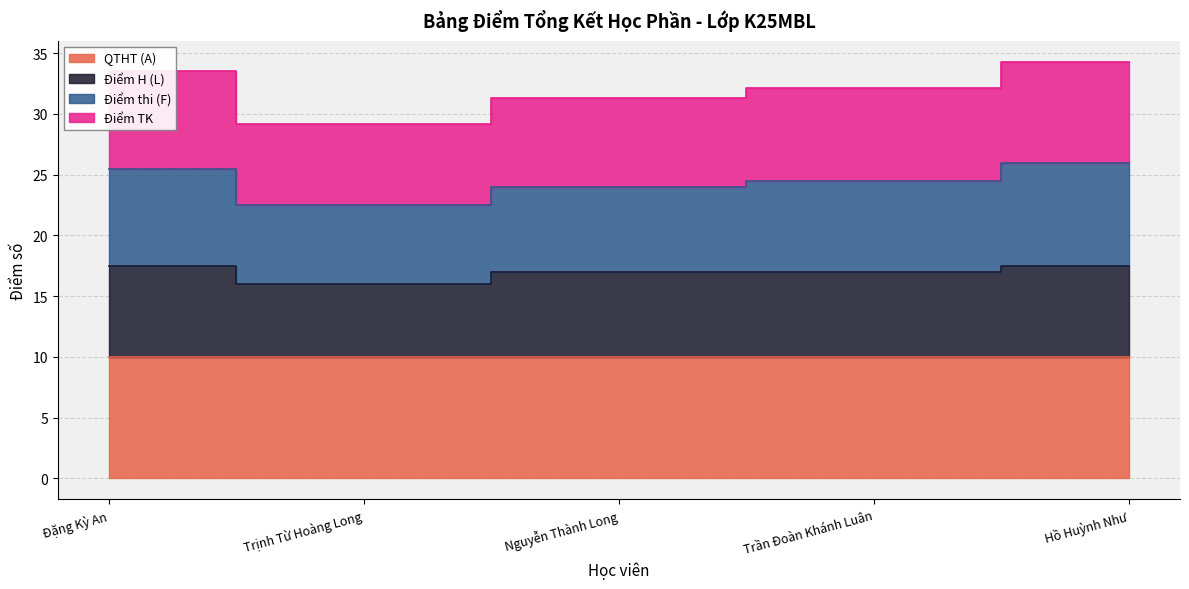

What is the label of the 1st point from the left?

Đặng Kỳ An